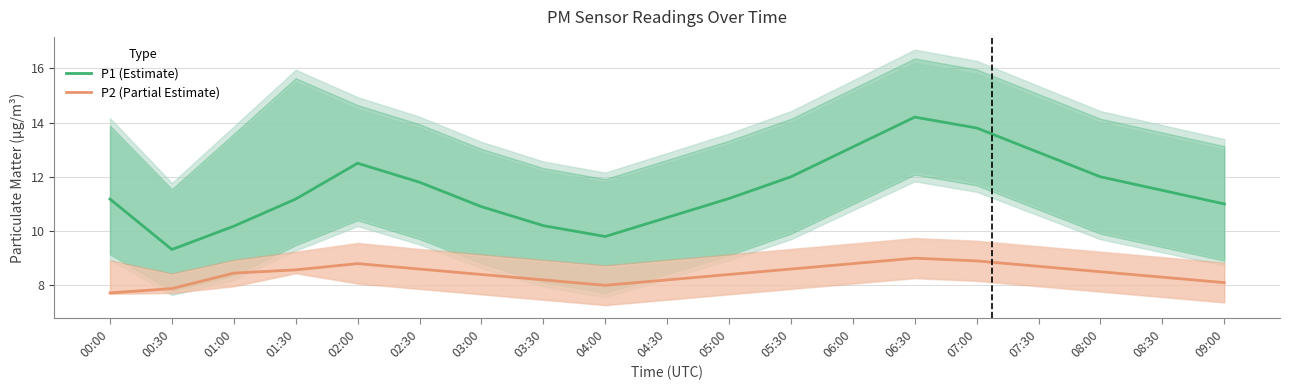

What is the lowest value of the P1 (Estimate) series?

9.3